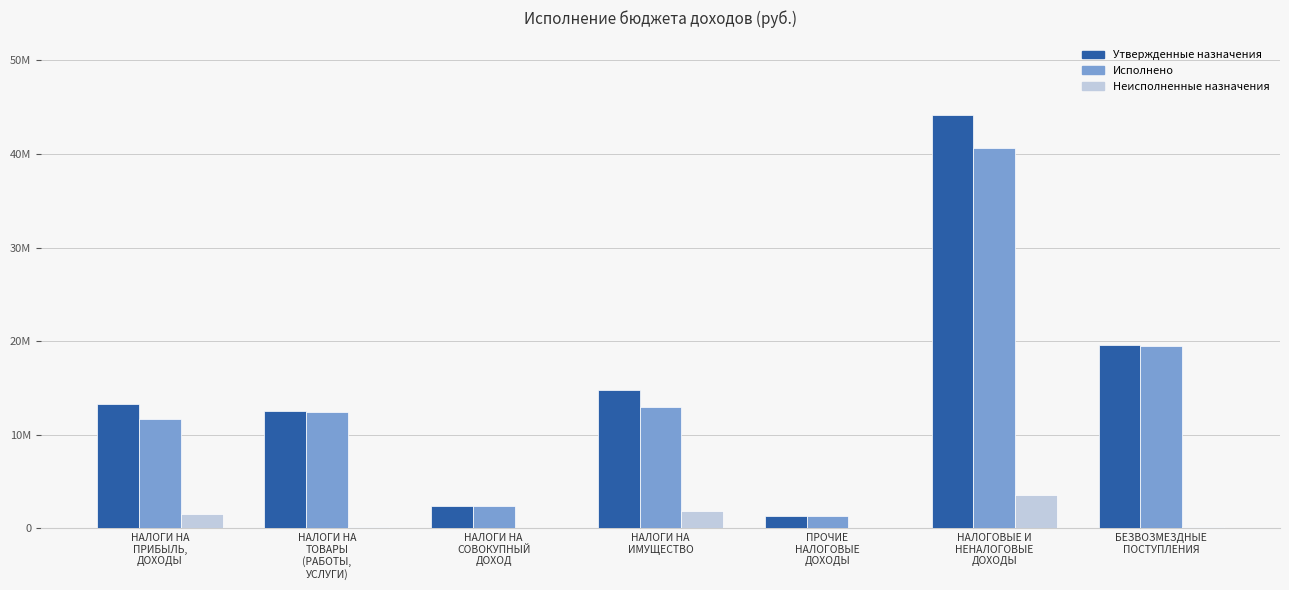

What is the highest value of the Исполнено series?

40611710.9